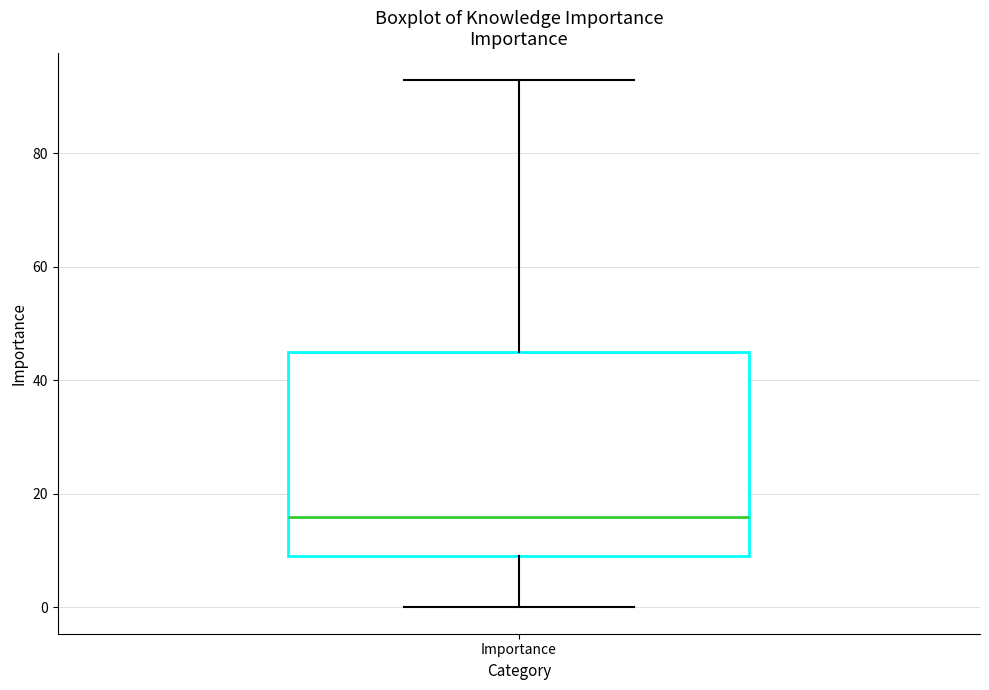

Read this box plot against the y-axis: the position of the median line, the range covered by the box, and the ends of both whiskers. The values are not printed on the chart, so give them approximately, as read against the axis.

median 16, box 10 to 46, whiskers 0 to 94